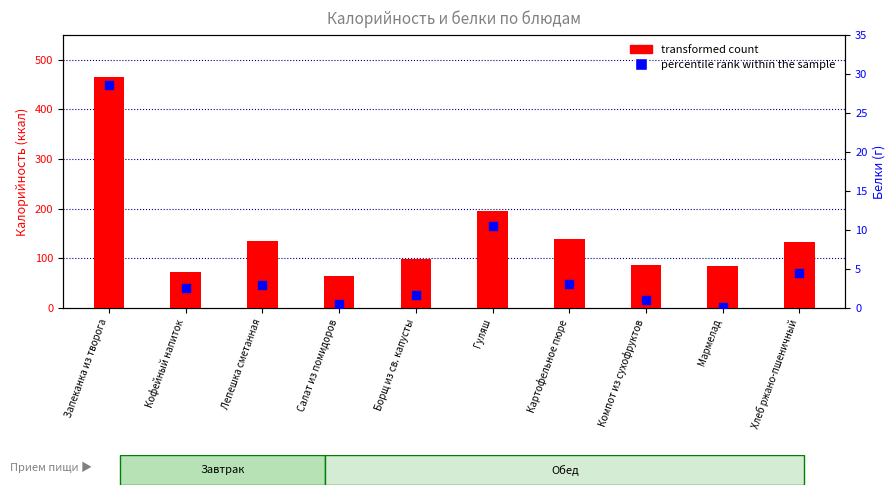

At which category is the sum across all series the highest?

Запеканка из творога